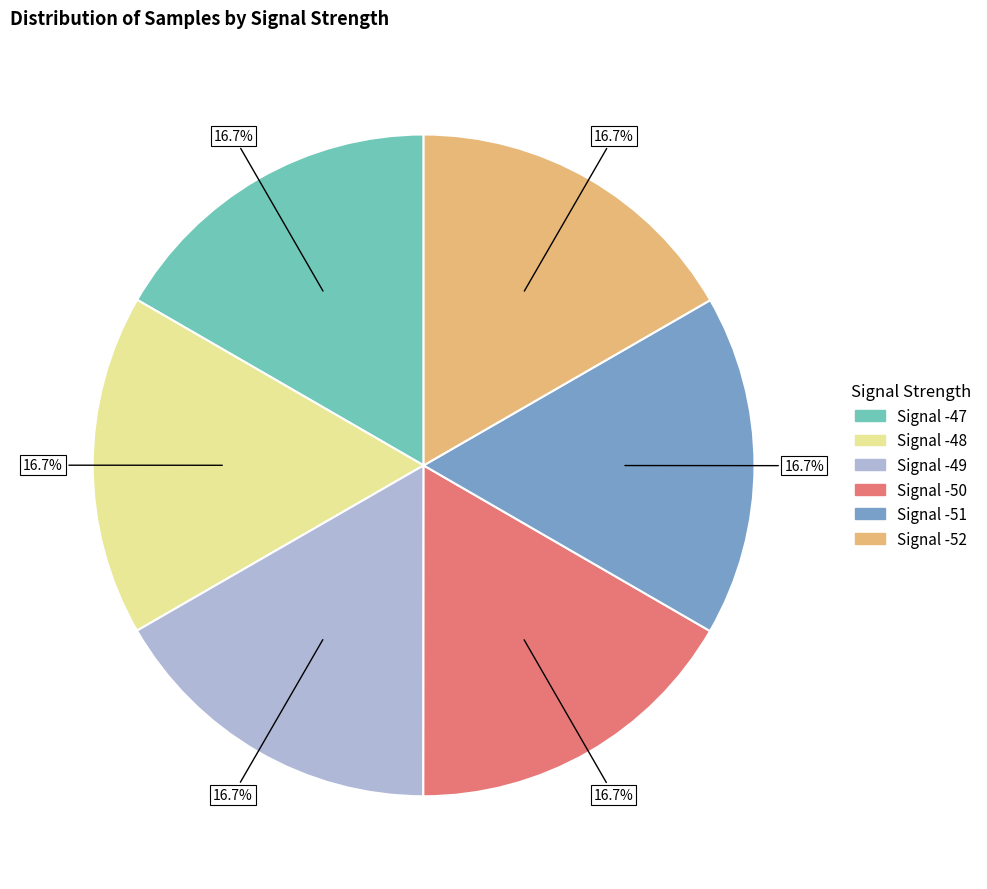

Is Signal -47 the majority of the pie?

No